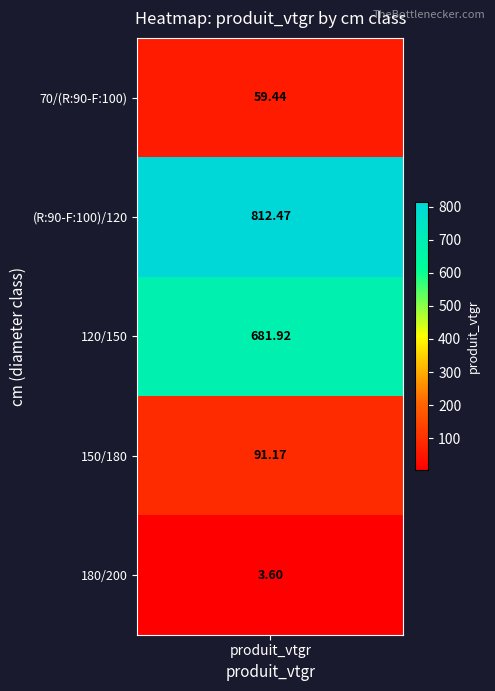

At which category is the sum across all series the highest?

produit_vtgr